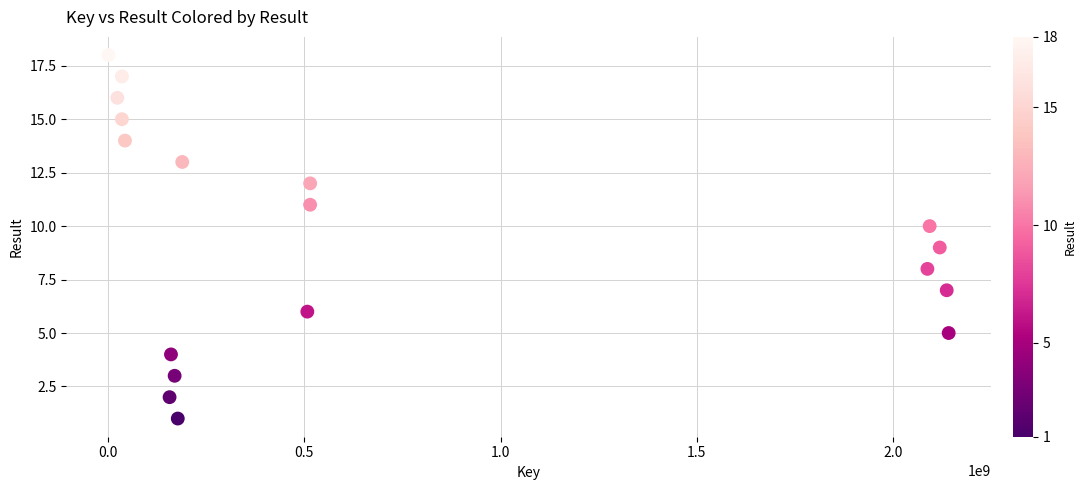

What is the range of X values (max minus min)?

2142283087